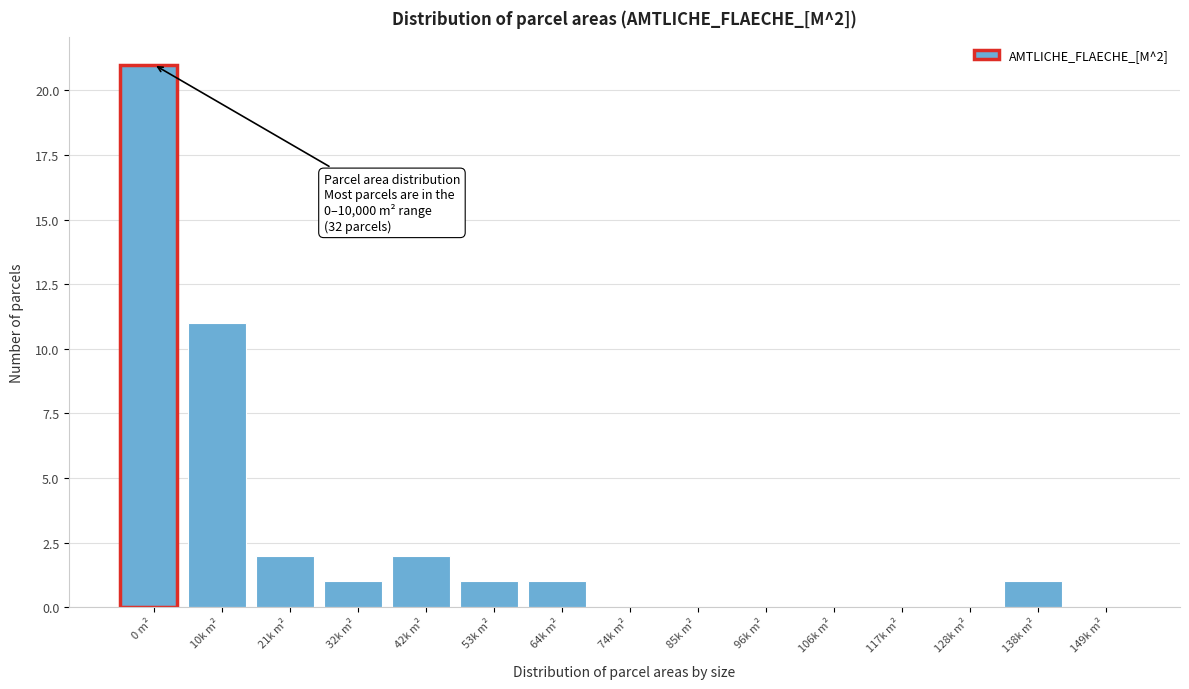

Reading left to right, list all the values displayed in this chart.

0 m²=21	10k m²=11	21k m²=2	32k m²=1	42k m²=2	53k m²=1	64k m²=1	74k m²=0	85k m²=0	96k m²=0	106k m²=0	117k m²=0	128k m²=0	138k m²=1	149k m²=0